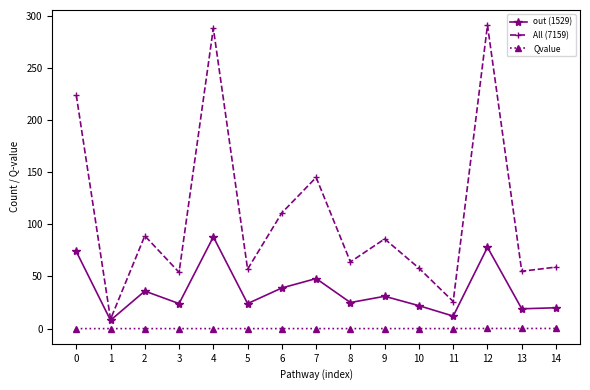

What are all the series names shown in the legend?

out (1529), All (7159), Qvalue